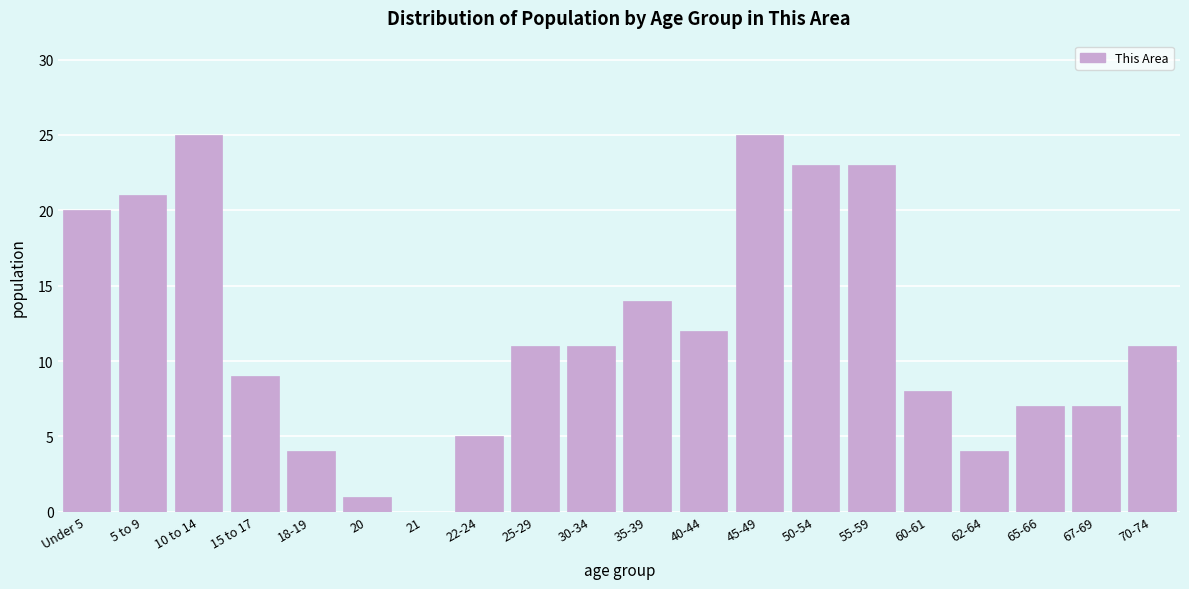

Reading left to right, what are all the values shown in this chart?

Under 5=20	5 to 9=21	10 to 14=25	15 to 17=9	18-19=4	20=1	21=0	22-24=5	25-29=11	30-34=11	35-39=14	40-44=12	45-49=25	50-54=23	55-59=23	60-61=8	62-64=4	65-66=7	67-69=7	70-74=11